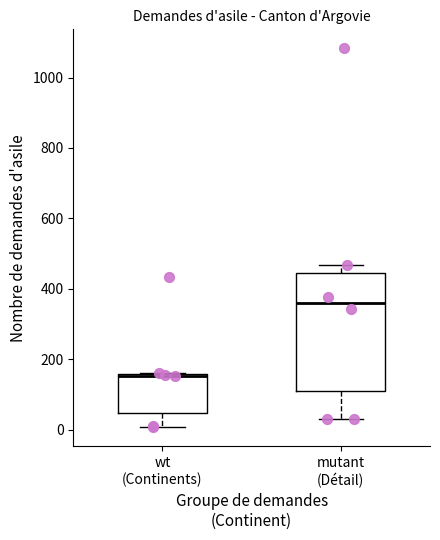

Reading left to right, transcribe this box plot: for each box, give where its median line is, the range the box spans, and where its two whiskers end, as read against the y-axis. The values are not printed on the chart, so give them approximately, as read against the axis.

wt (Continents): median 160, box 40 to 160, whiskers 0 to 160
mutant (Détail): median 360, box 120 to 440, whiskers 40 to 460